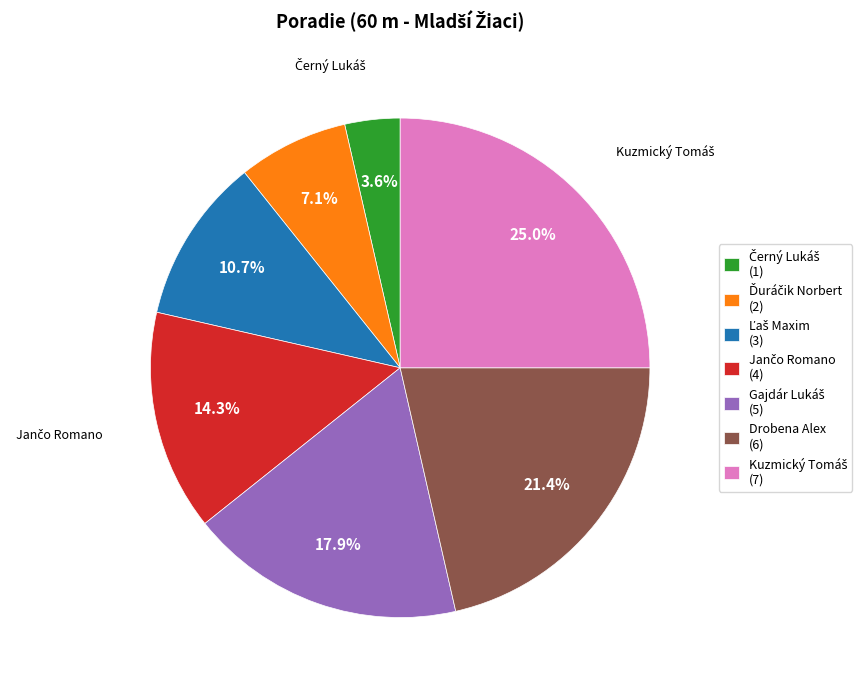

Does any single category account for the majority?

No